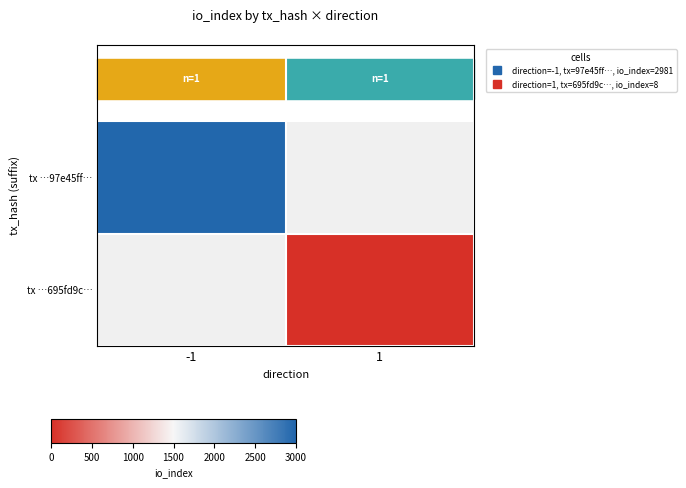

How many positive values does the tx …97e45ff… series have?

1